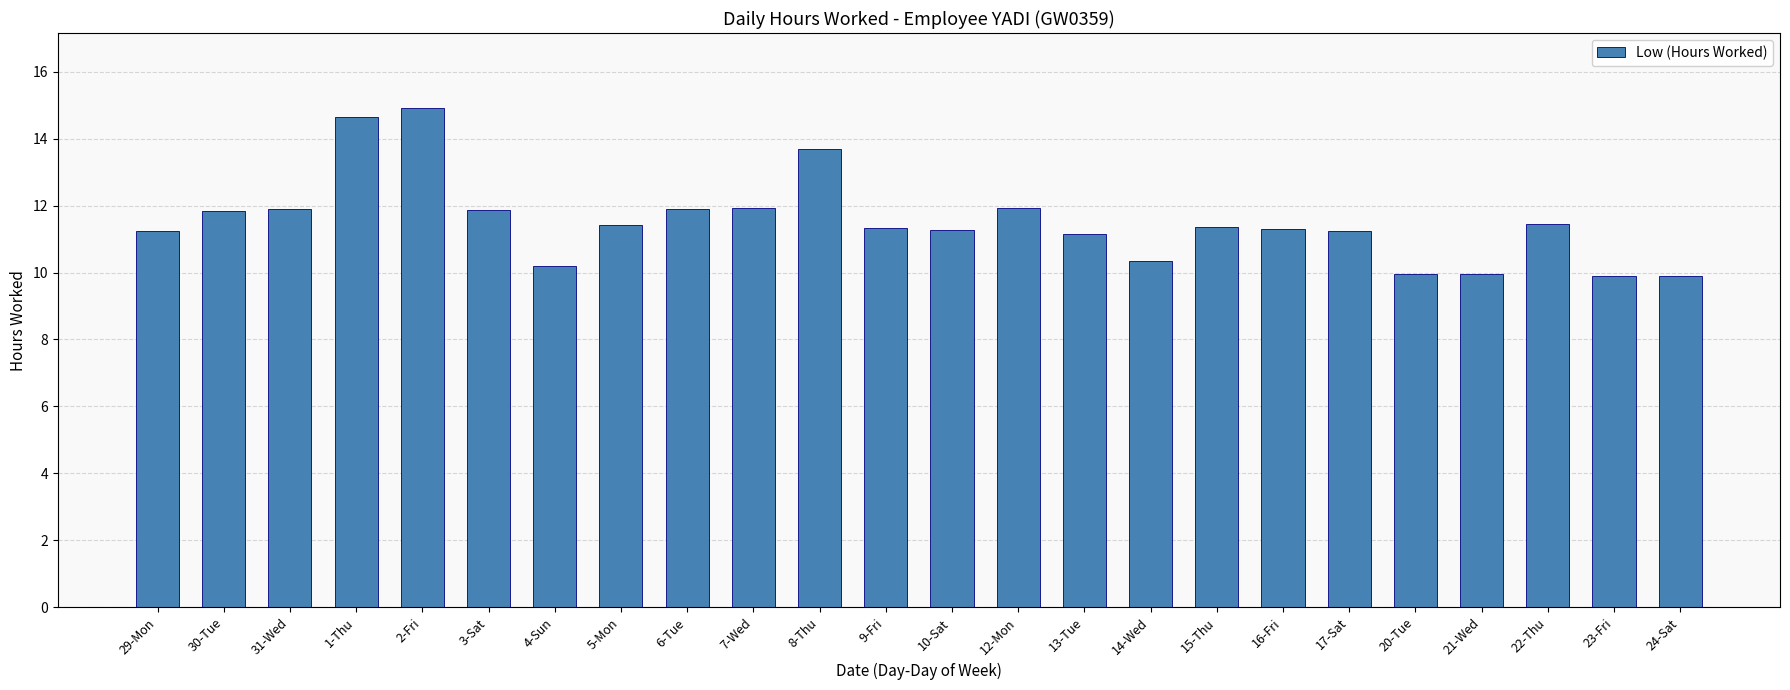

Approximately how many times larger is the value at 6-Tue compared to 31-Wed?

1.0